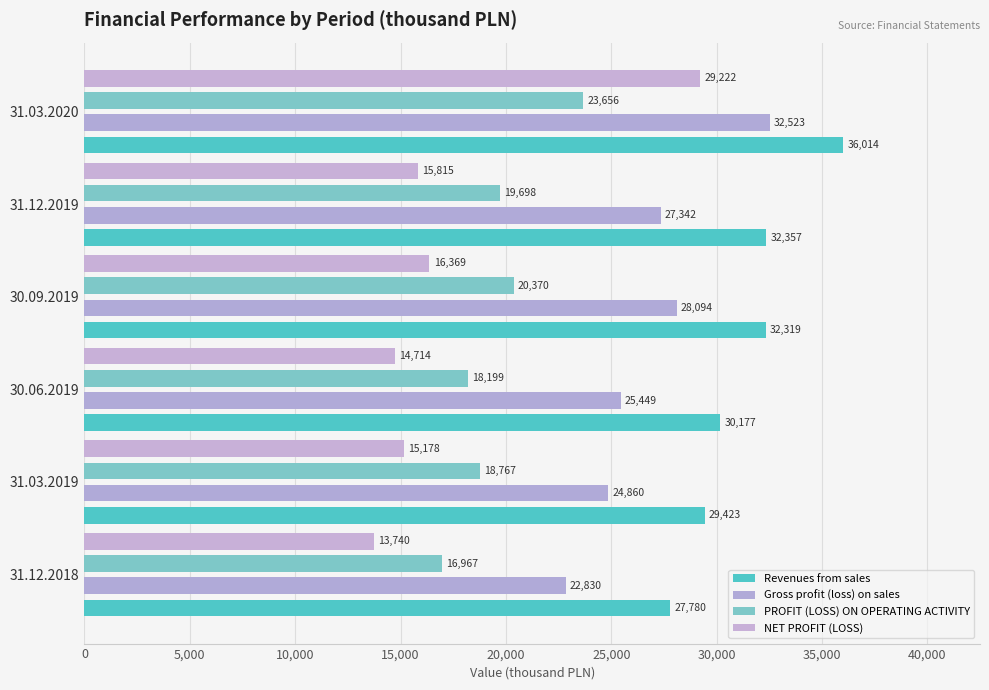

What is the smallest value displayed?

13740